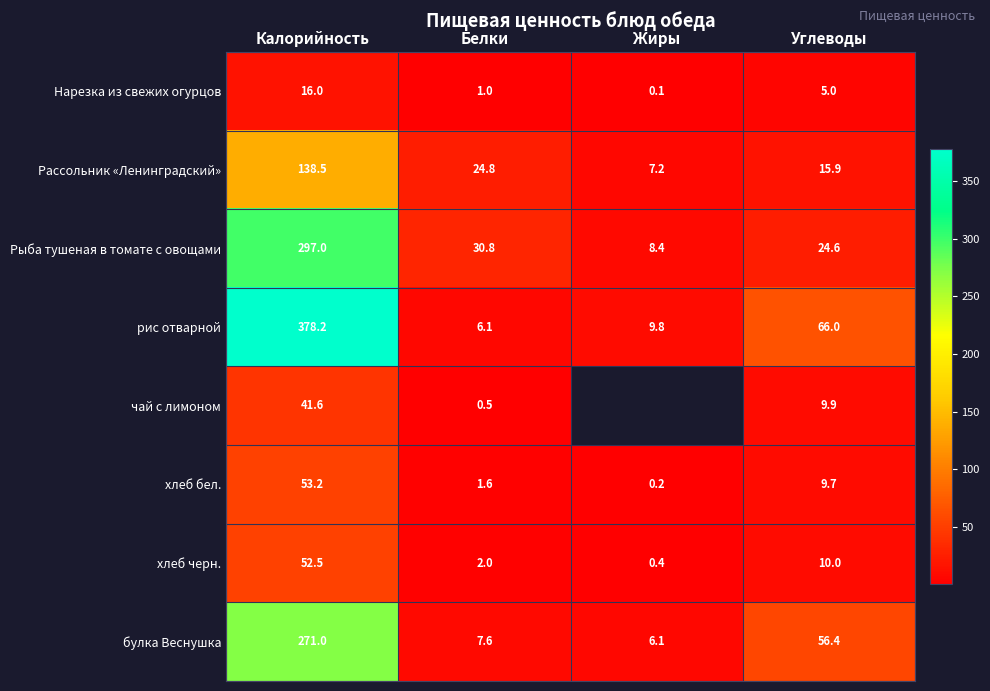

At which category is the sum across all series the highest?

Калорийность